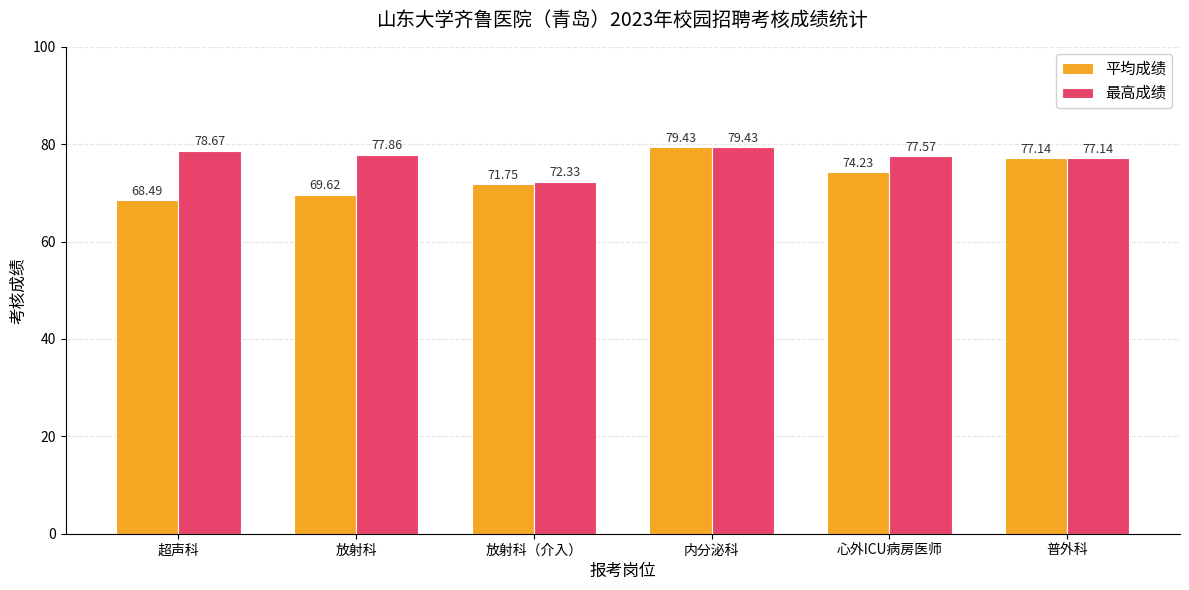

Reading left to right, list all the values displayed in this chart.

平均成绩: 68.5	69.6	71.8	79.4	74.2	77.1
最高成绩: 78.7	77.9	72.3	79.4	77.6	77.1